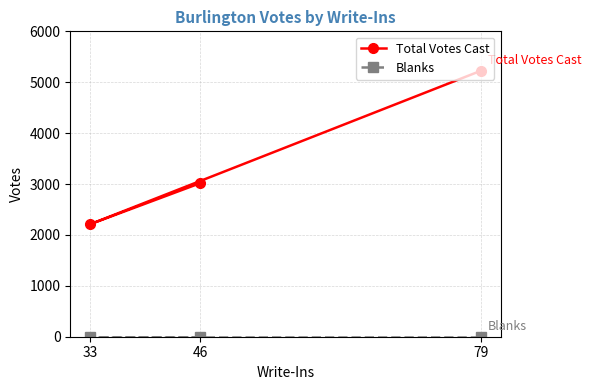

What is the spread (max minus min) of values at 46?

3018